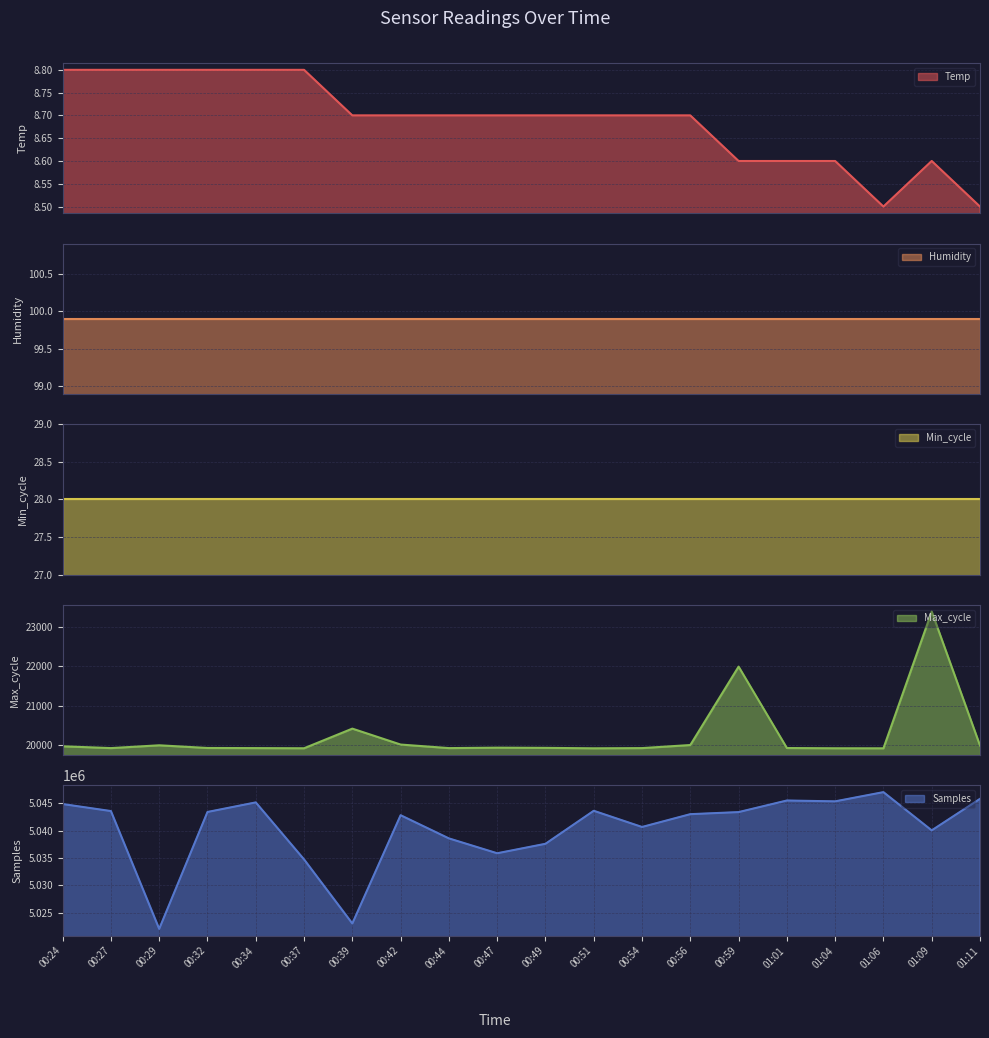

At which label does Samples reach its minimum?

00:29